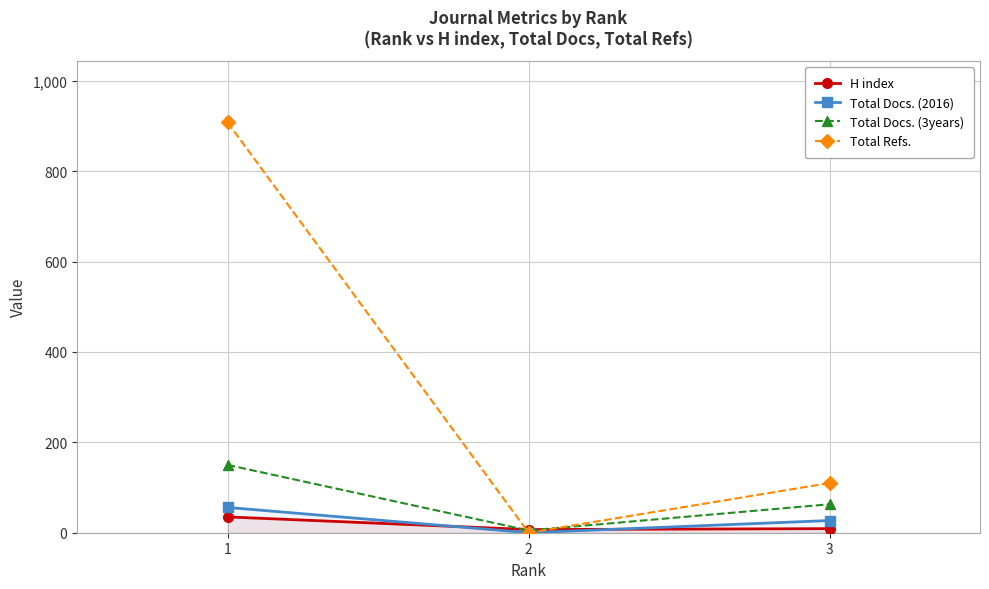

Which series has the widest spread of values?

Total Refs.